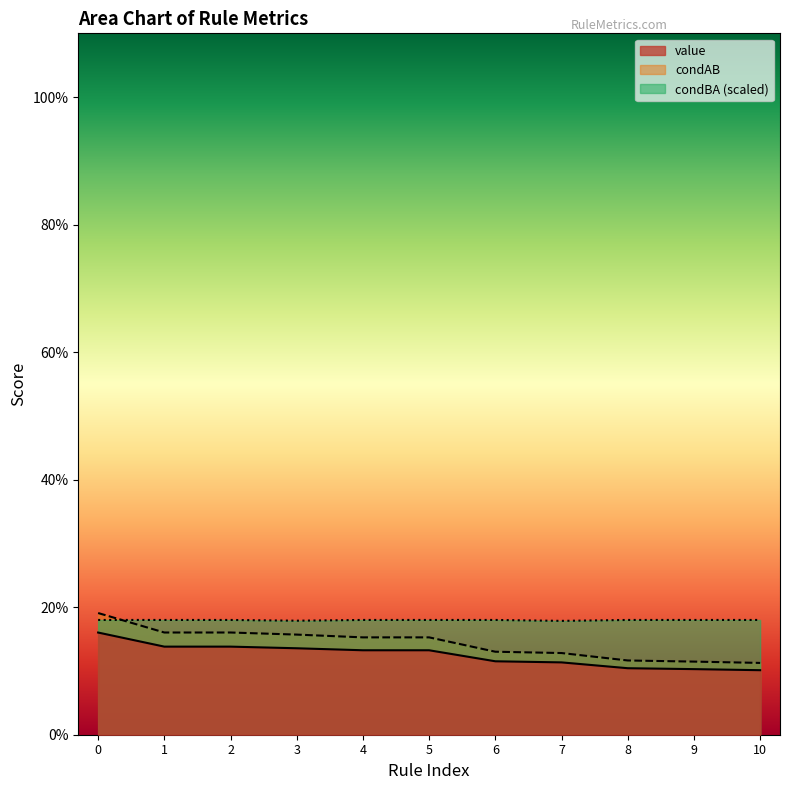

Which series has the largest total across all categories?

condBA (scaled)